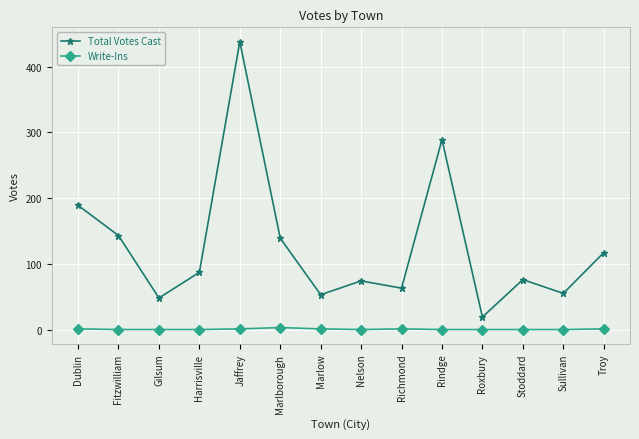

How many values in the Write-Ins series exceed 0?

6